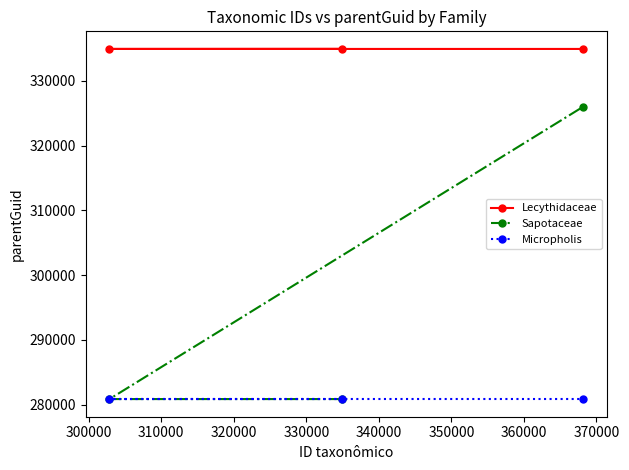

Rank the series by their maximum value, from highest to lowest.

Lecythidaceae, Sapotaceae, Micropholis